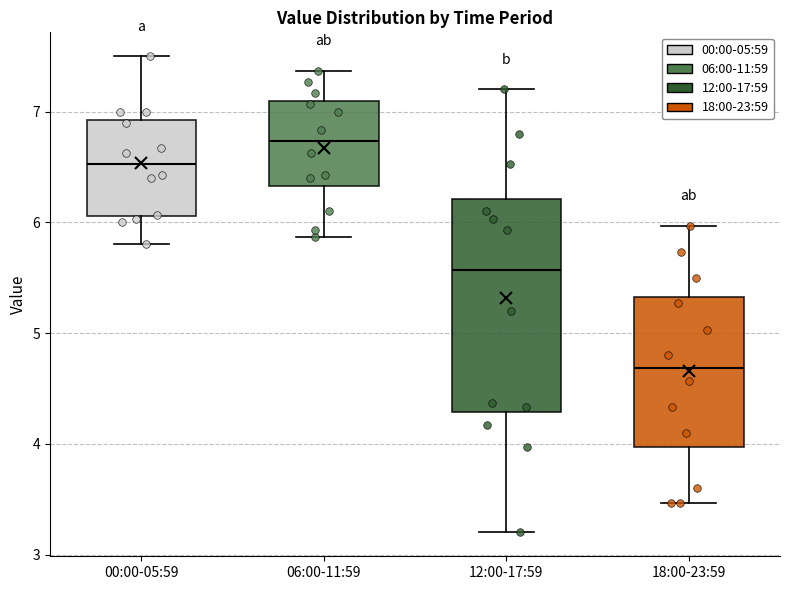

Which box has the highest median line?

06:00-11:59